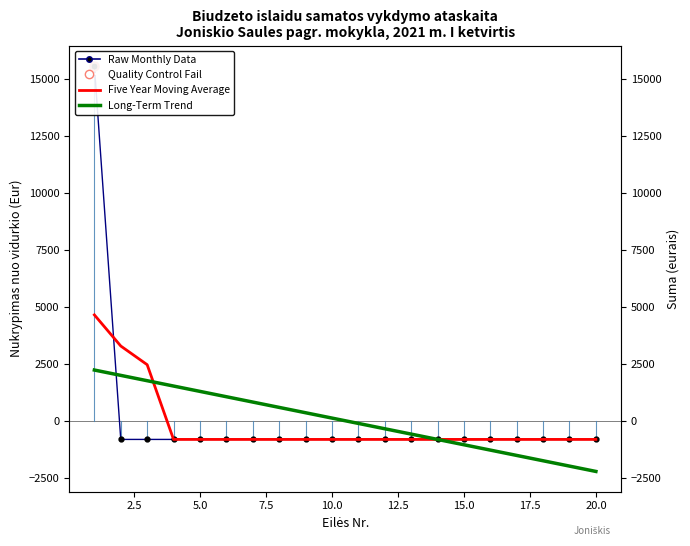

How many positive values does the Five Year Moving Average series have?

3